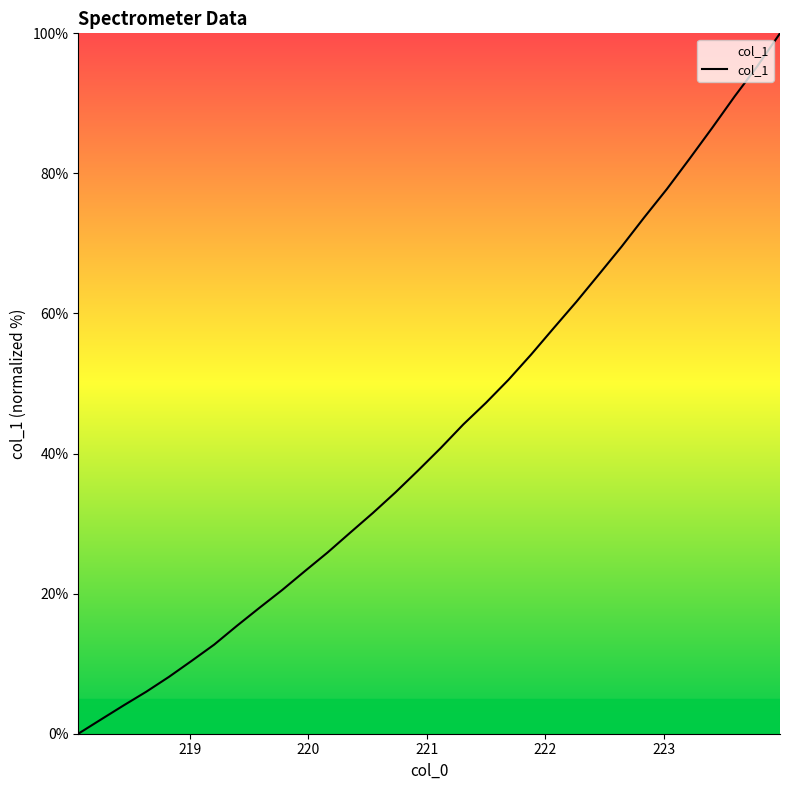

What is the difference between the maximum and minimum values?

100.0